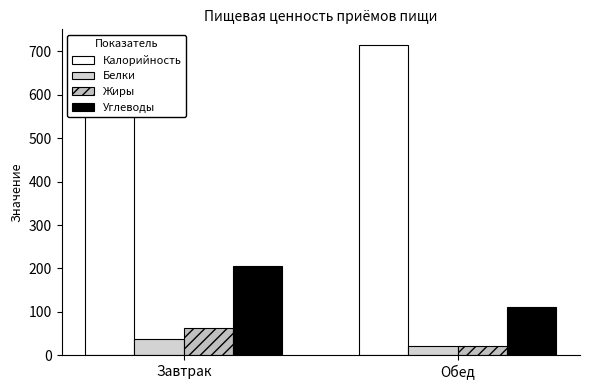

At Обед, list the series in order from largest to smallest.

Калорийность, Углеводы, Белки, Жиры